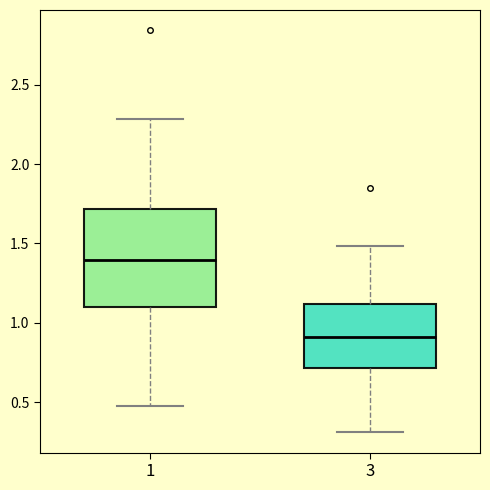

Where is the lower edge of the box at x = 3 on the y-axis? The values are not printed on the chart, so give them approximately, as read against the axis.

0.70